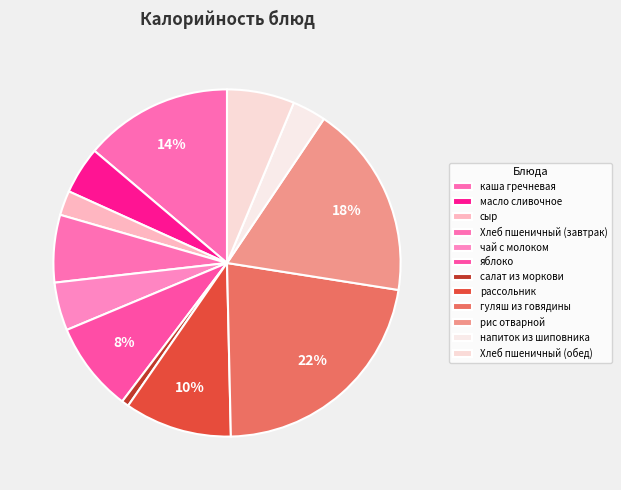

How many segments does this pie chart have?

12